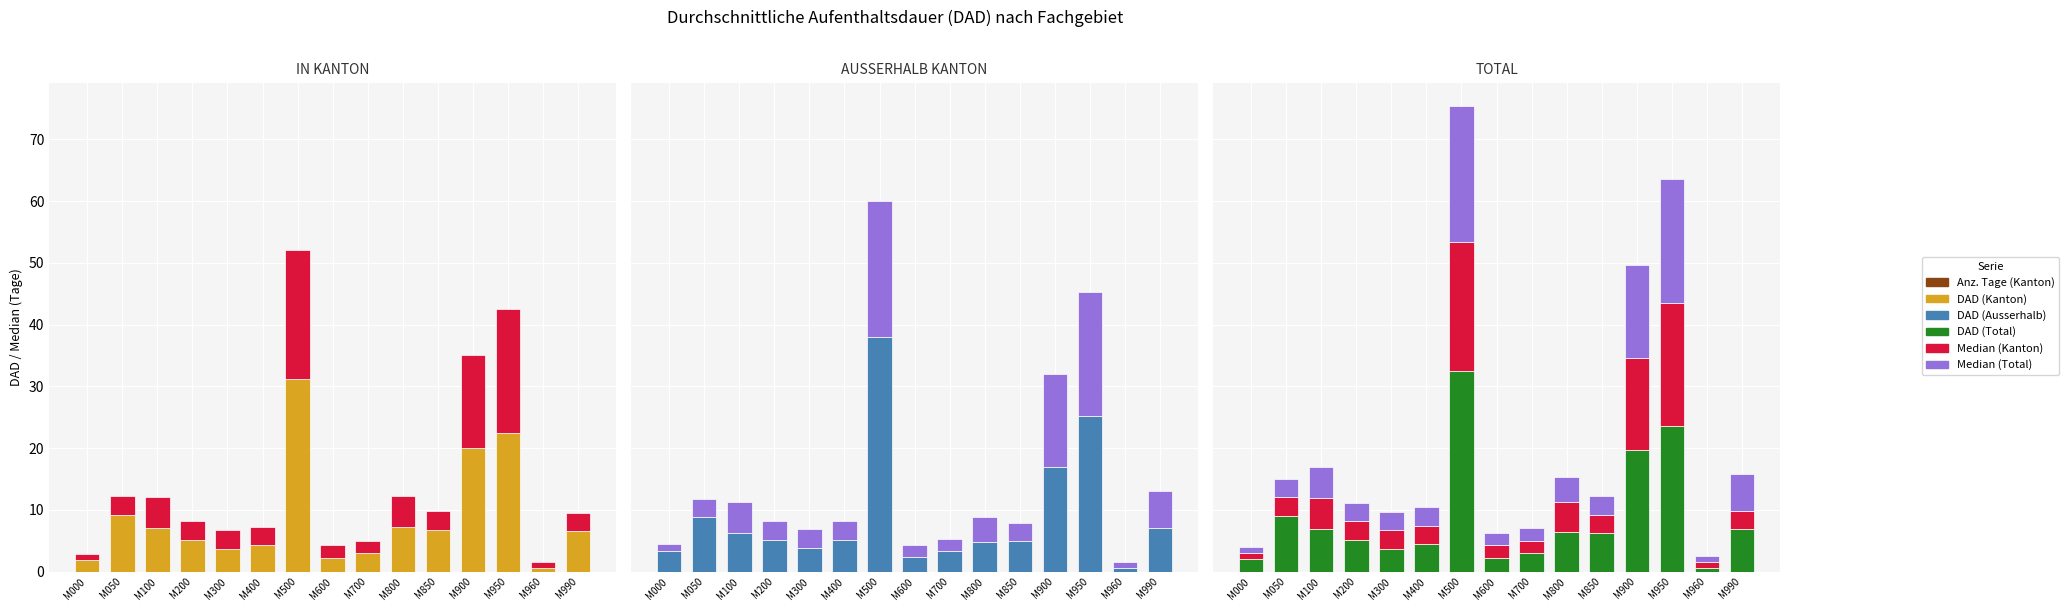

Which category has the lowest value across all series?

M960